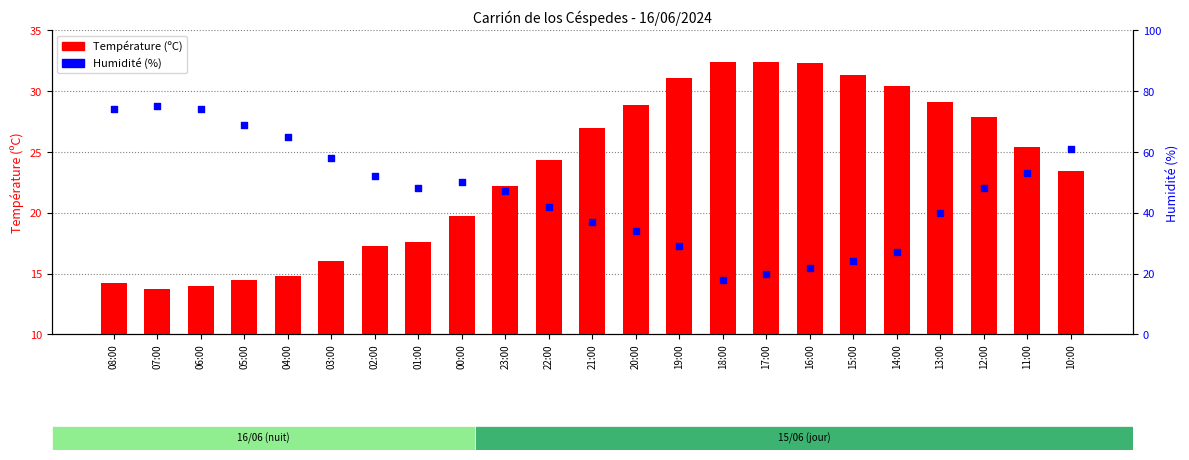

Which series has the largest Y range (max minus min)?

Humidité (%)